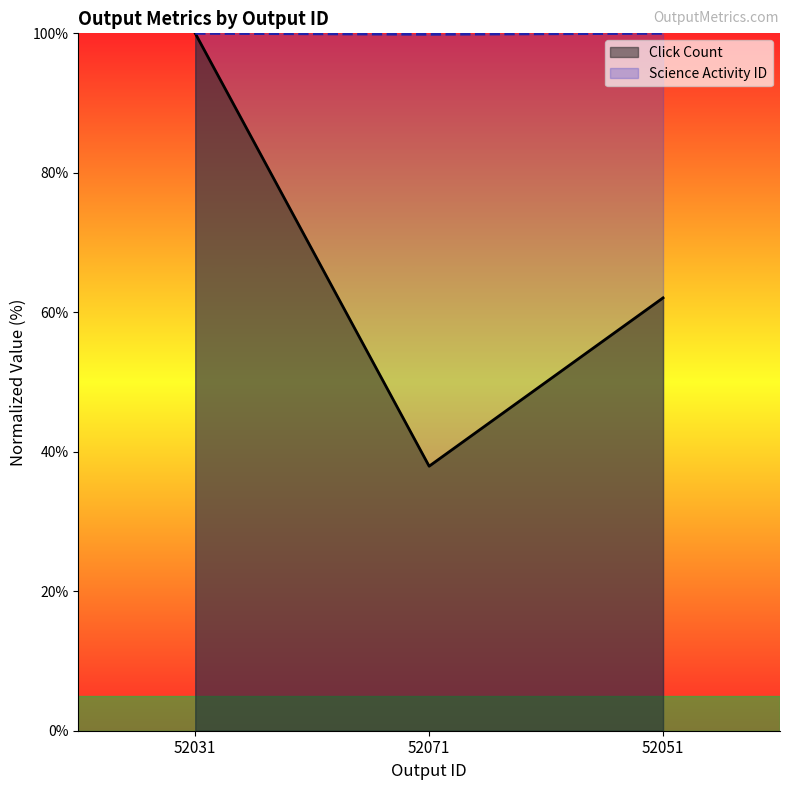

Reading left to right, what are all the values shown in this chart?

Click Count: 52031=100.0	52071=37.9	52051=62.1
Science Activity ID: 52031=100.0	52071=99.9	52051=100.0